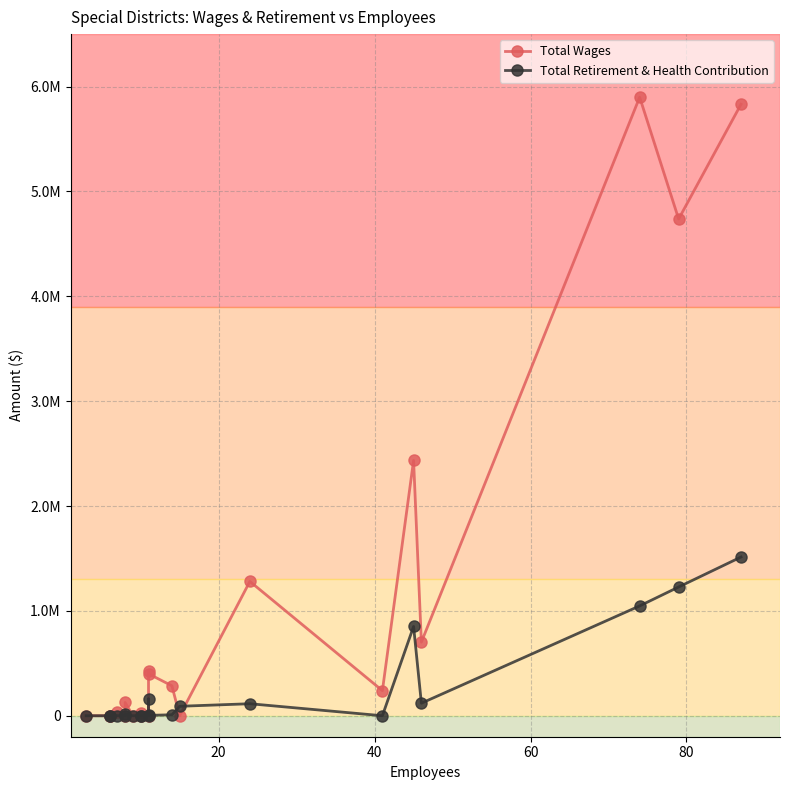

How many interior local peaks does the Total Wages series have?

7